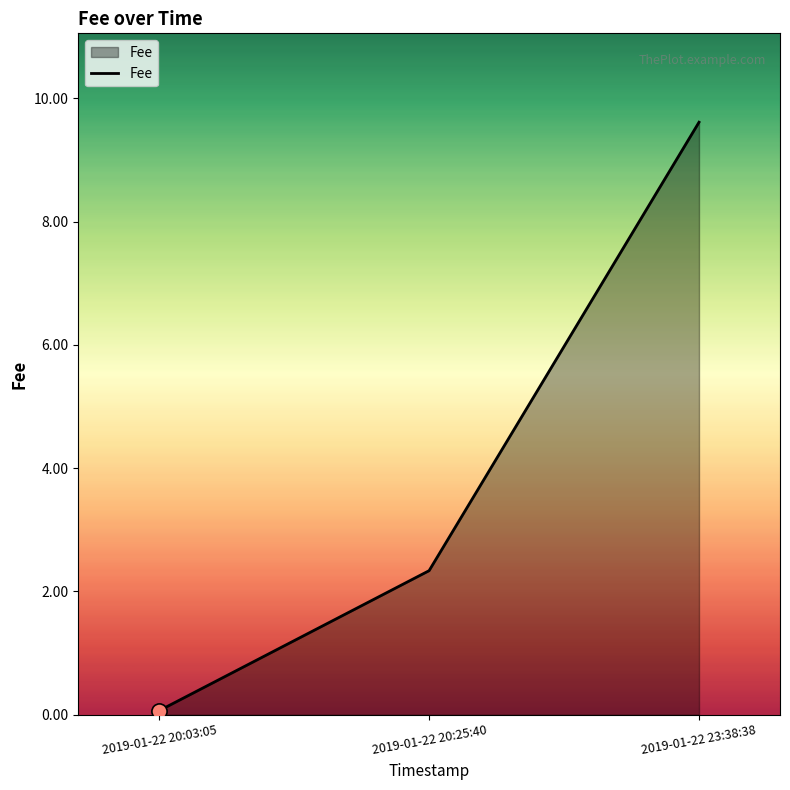

What is the change in value from 2019-01-22 20:03:05 to 2019-01-22 23:38:38?

+9.5